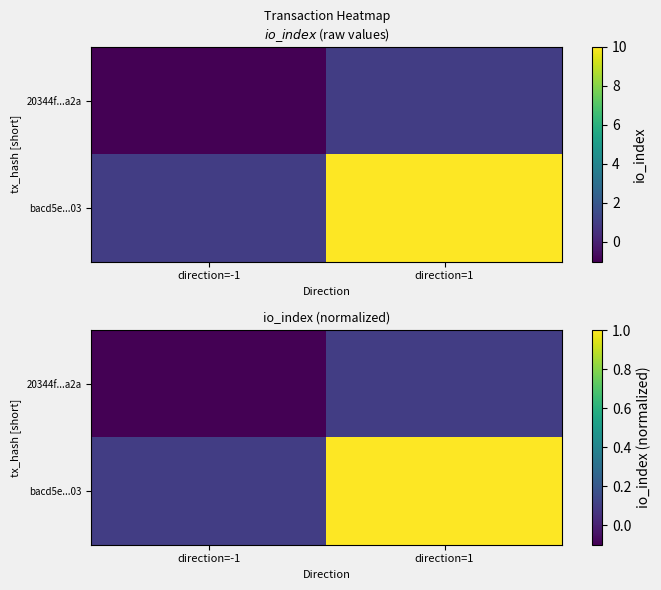

Between direction=-1 and direction=1, which series saw the biggest shift?

bacd5e...03